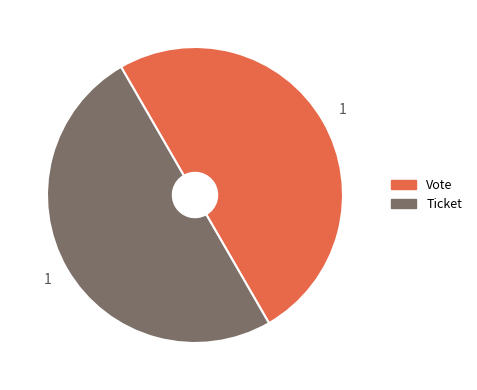

Is it true that Ticket is 50% of the pie?

True